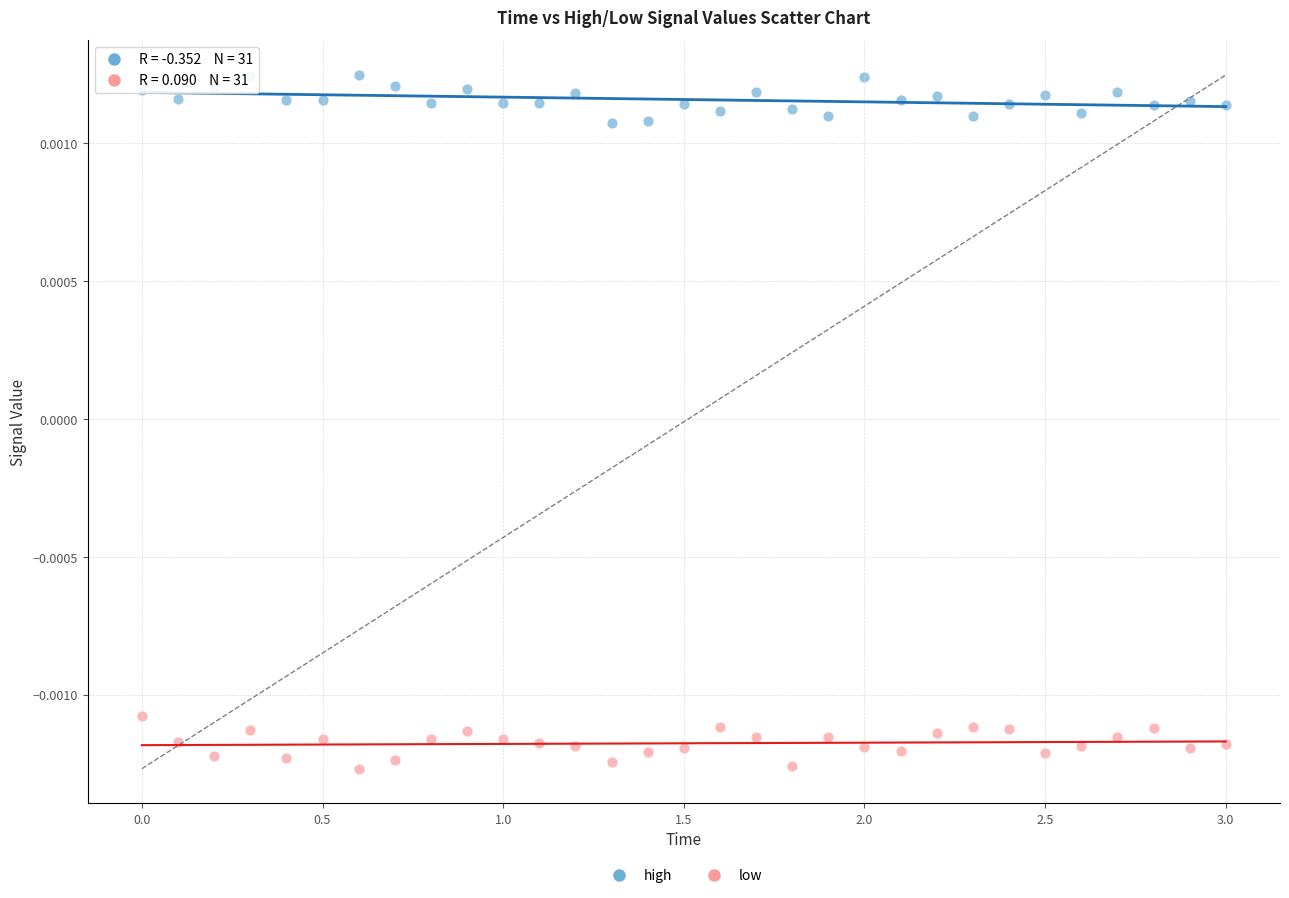

What are all the series names shown in the legend?

high, low